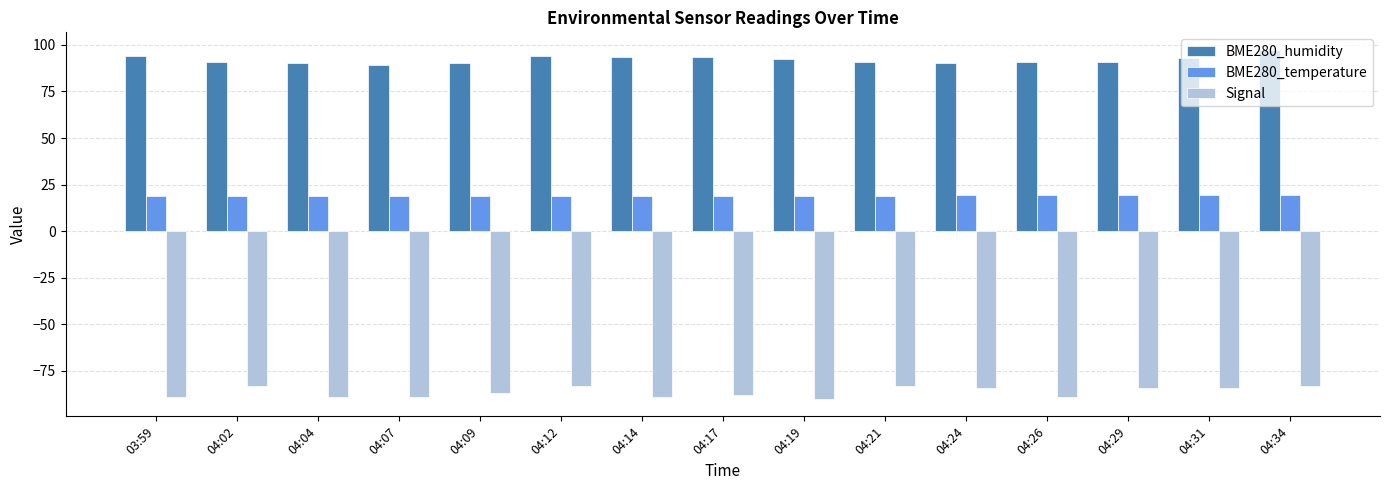

The BME280_humidity series shows 93.5 at 04:14. True or false?

True